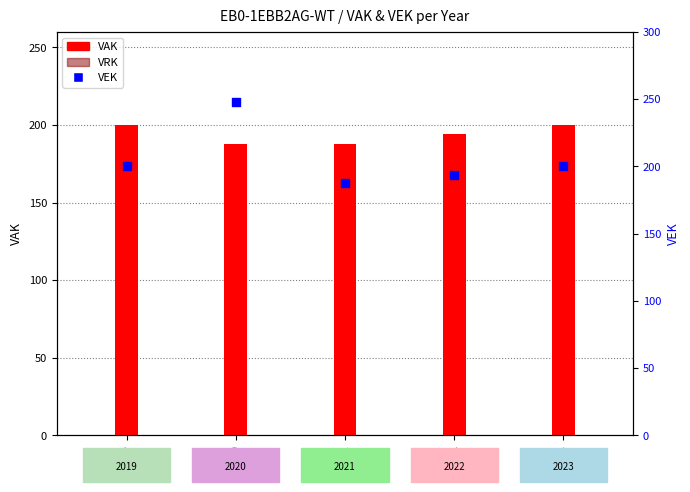

At how many categories does at least one series exceed 102?

5